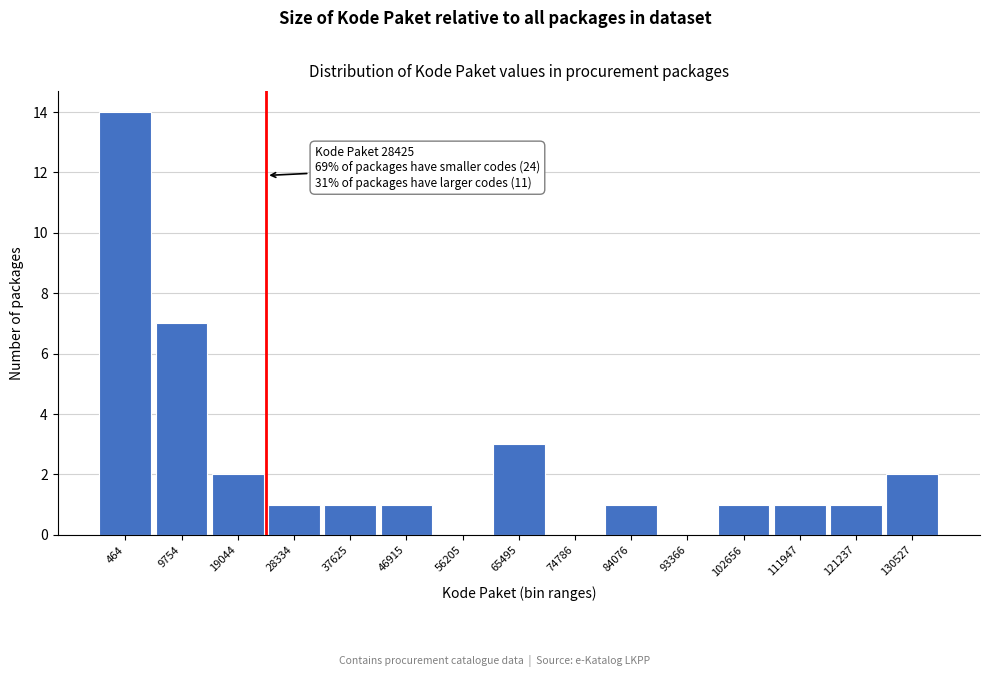

Reading left to right, list all the values displayed in this chart.

464=14	9754=7	19044=2	28334=1	37625=1	46915=1	56205=0	65495=3	74786=0	84076=1	93366=0	102656=1	111947=1	121237=1	130527=2